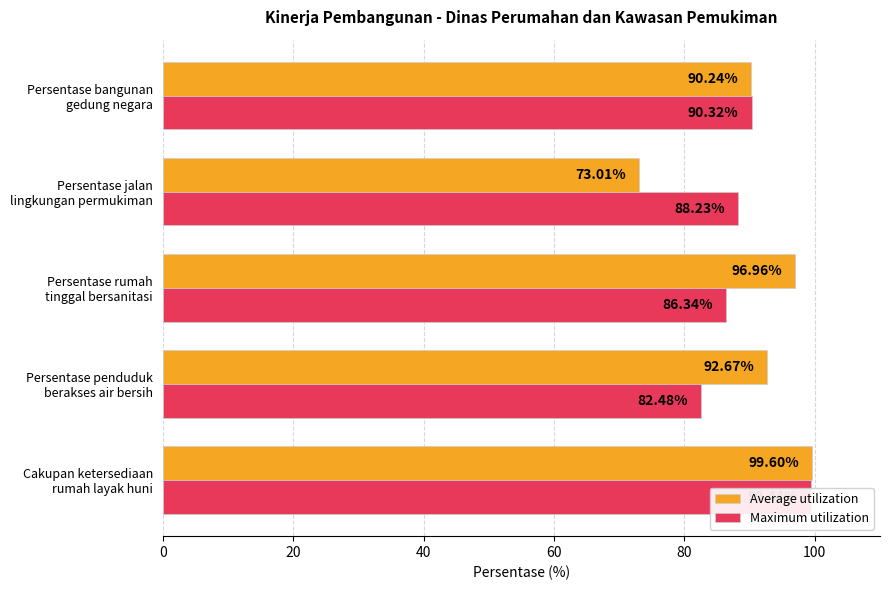

Which series has the largest total across all categories?

Average utilization